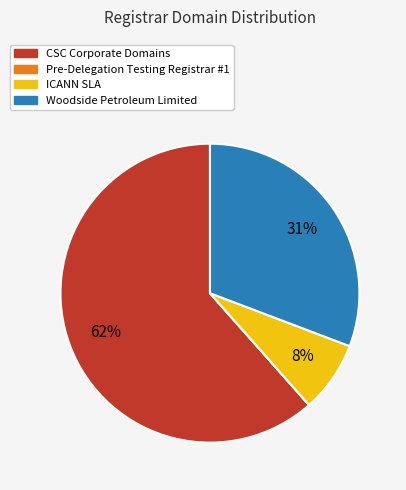

Is it true that ICANN SLA is 8% of the pie?

True